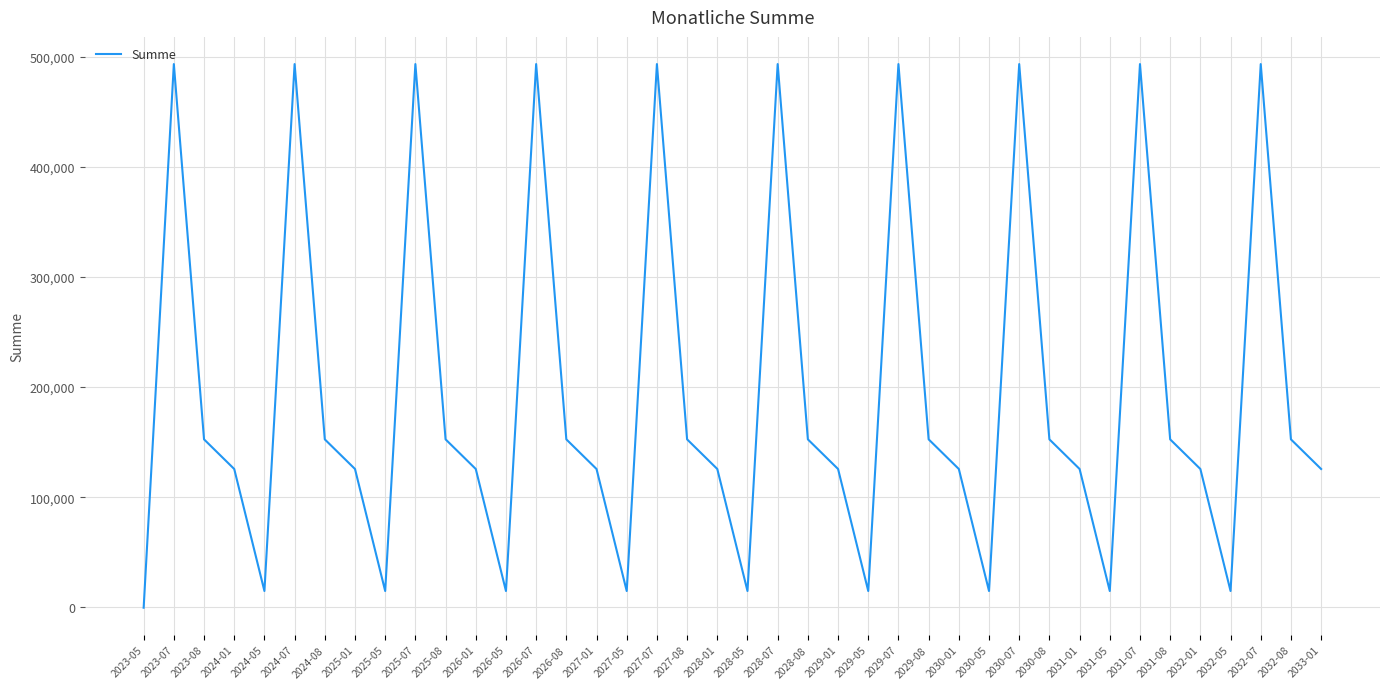

True or false: the data shows 841160.5 at 2024-07.

False